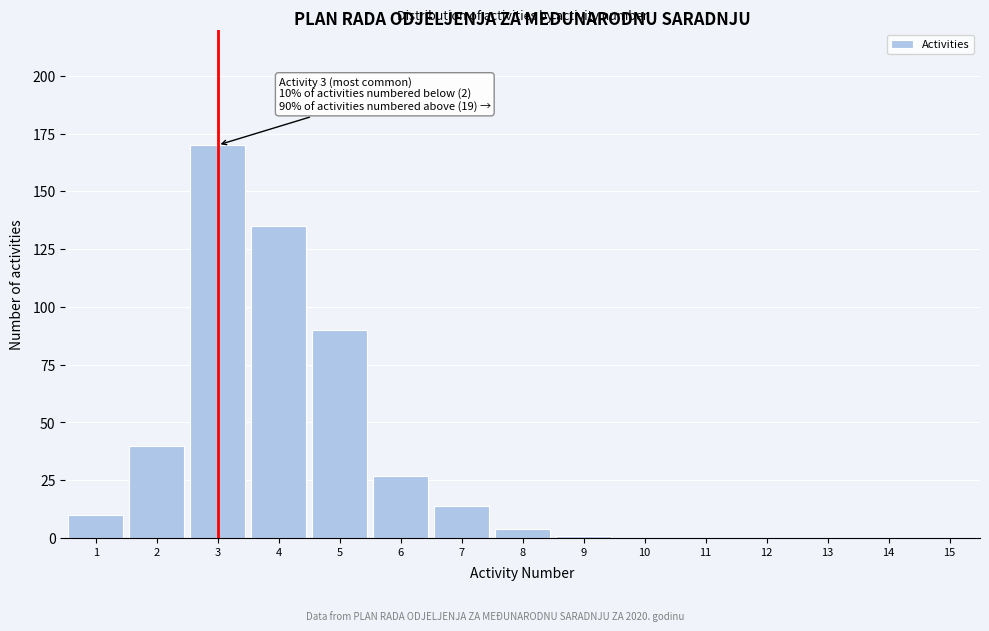

Reading right to left, extract all data points from this chart.

15=0	14=0	13=0	12=0	11=0	10=0	9=1	8=4	7=14	6=27	5=90	4=135	3=170	2=40	1=10